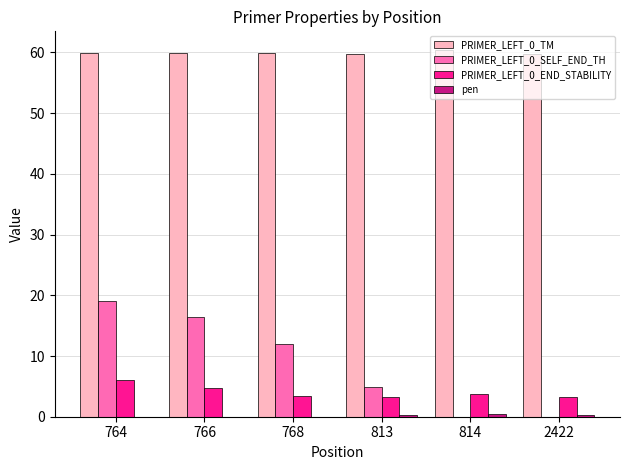

True or false: PRIMER_LEFT_0_END_STABILITY has a value of 6.1 at 764.

True